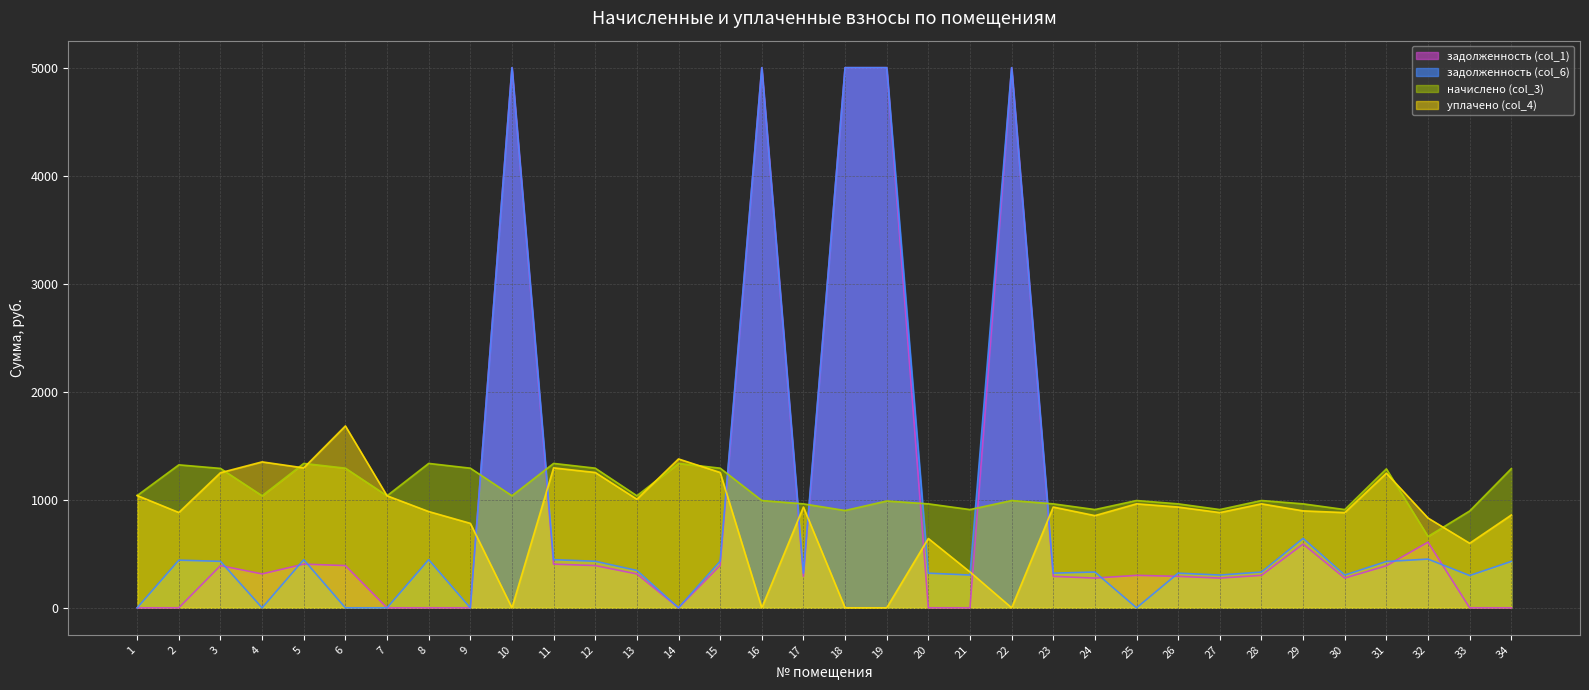

The value of начислено (col_3) at 11 is 1336.6. True or false?

True